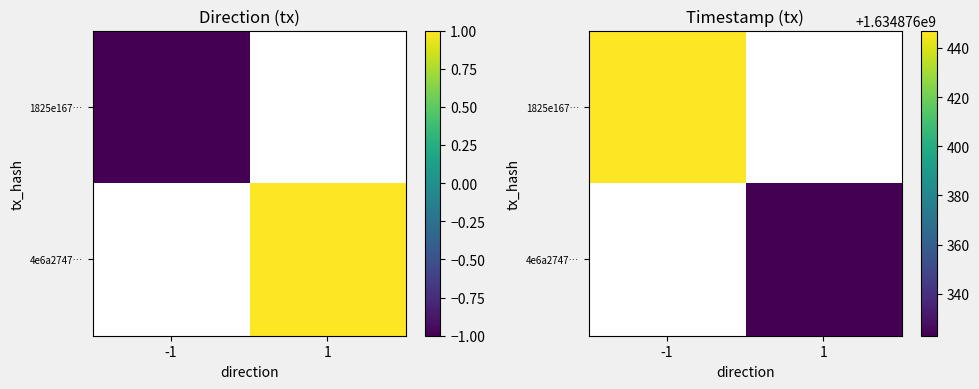

The 1825e16794c2ff21d1d2935da25d9f1a8be3926 series shows -1 at -1. True or false?

True